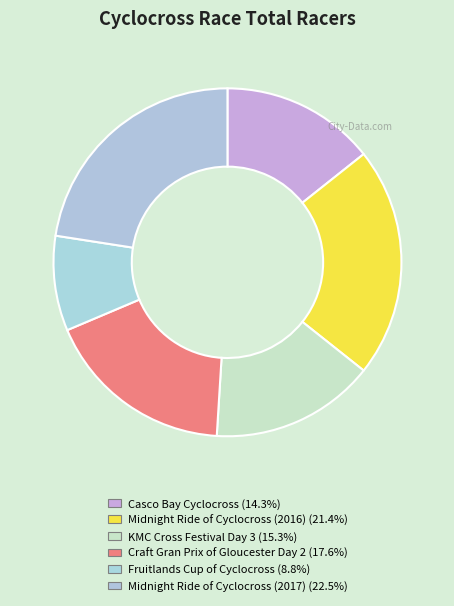

How much of the chart is everything except Midnight Ride of Cyclocross (2016)?

78.6%